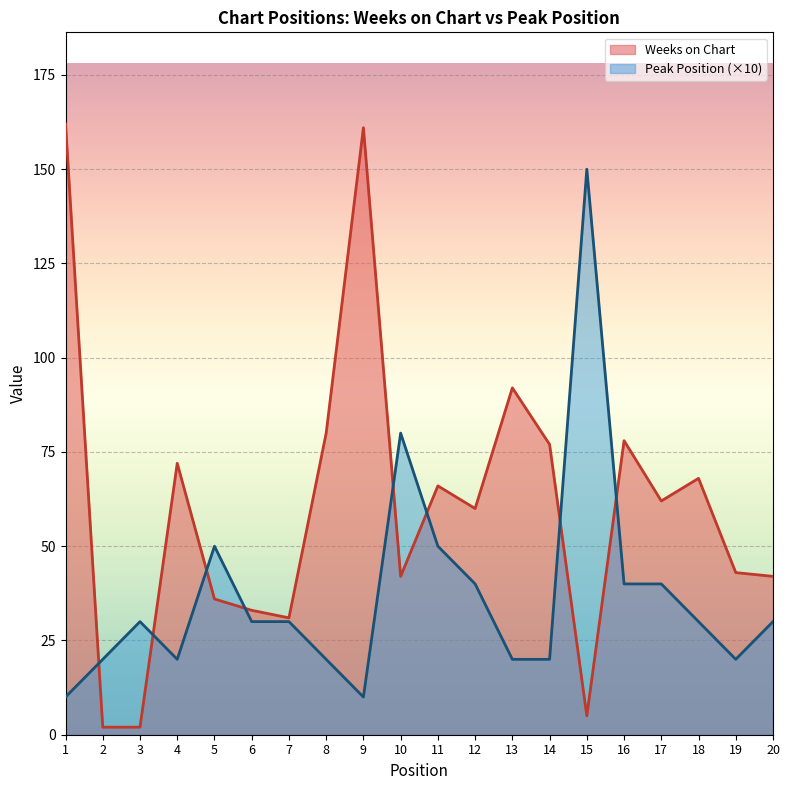

What is the value of the Peak Position point at the 17th from the left?

40